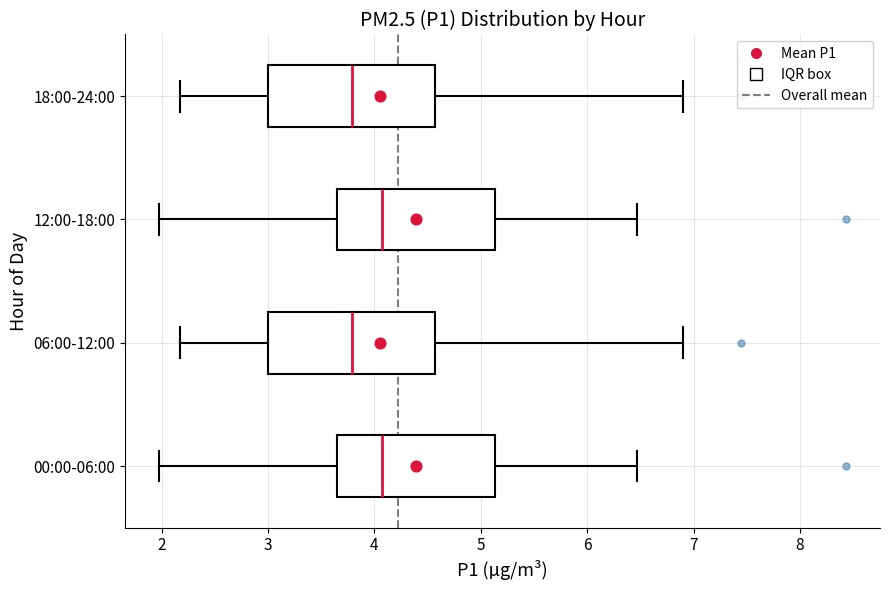

Reading bottom to top, read every box against the x-axis: the position of its median line, the range the box covers, and the ends of its whiskers. The values are not printed on the chart, so give them approximately, as read against the axis.

00:00-06:00: median 4.1, box 3.6 to 5.1, whiskers 2.0 to 6.5
06:00-12:00: median 3.8, box 3.0 to 4.6, whiskers 2.2 to 6.9
12:00-18:00: median 4.1, box 3.6 to 5.1, whiskers 2.0 to 6.5
18:00-24:00: median 3.8, box 3.0 to 4.6, whiskers 2.2 to 6.9